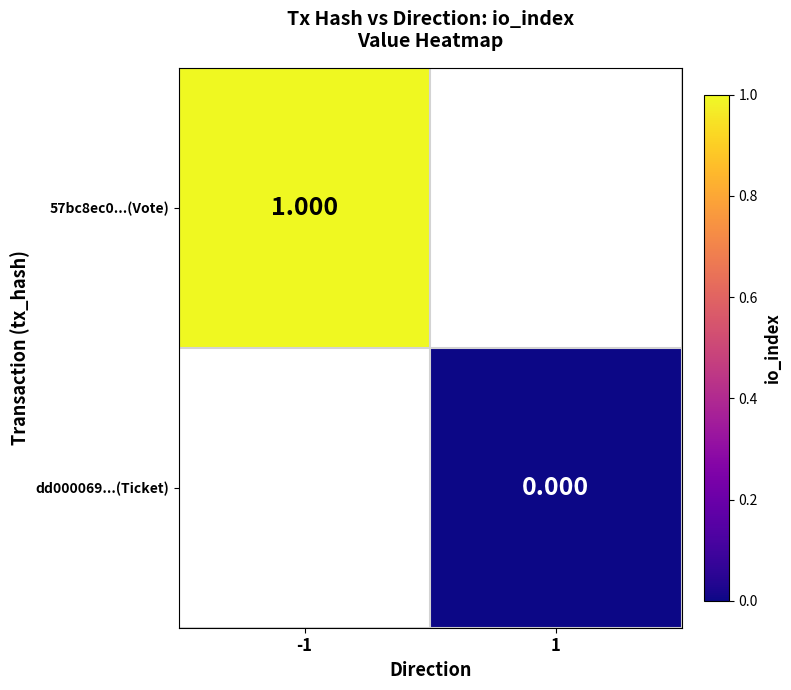

Is it true that 57bc8ec0...(Vote) equals 1.4 at -1?

False